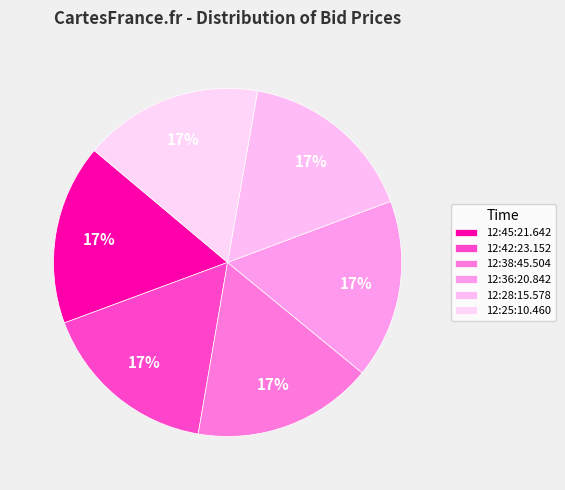

Count the number of slices in the pie.

6